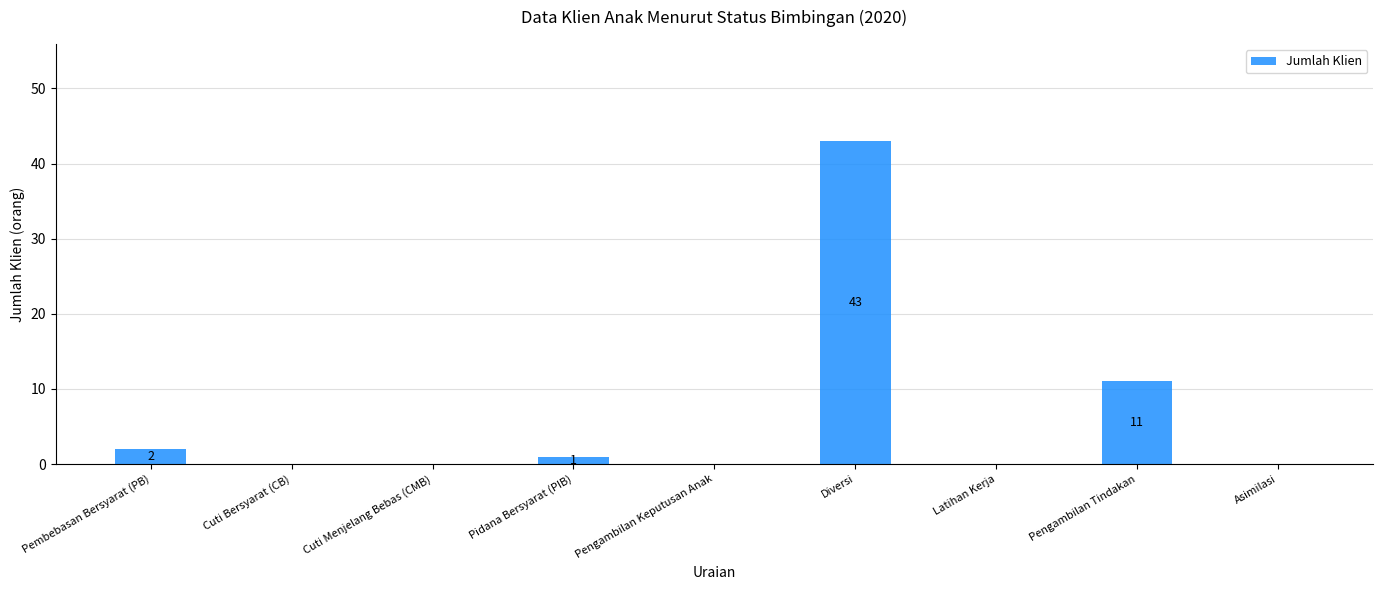

At which label is the value closest to 21?

Pengambilan Tindakan